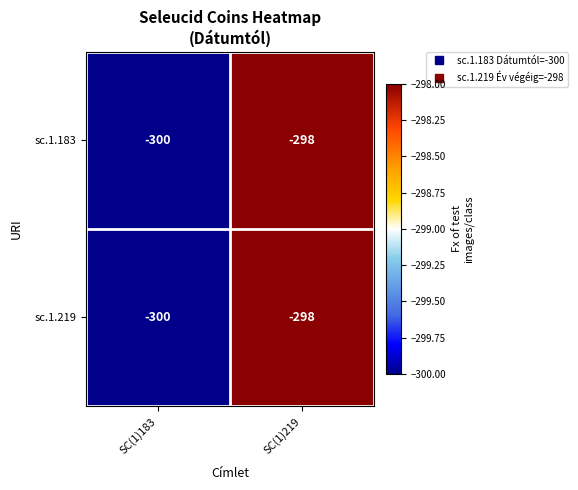

The sc.1.183 series shows -76 at SC(1)183. True or false?

False